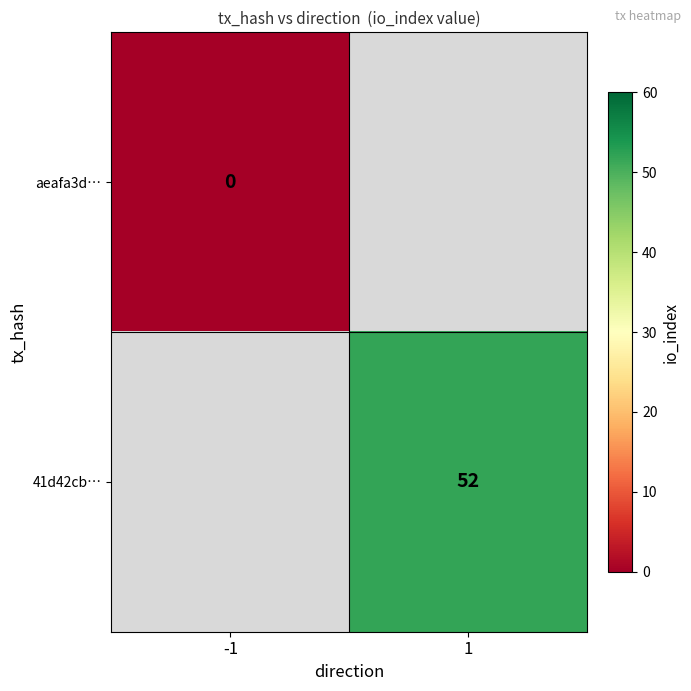

The 41d42cb… series shows 78 at 1. True or false?

False